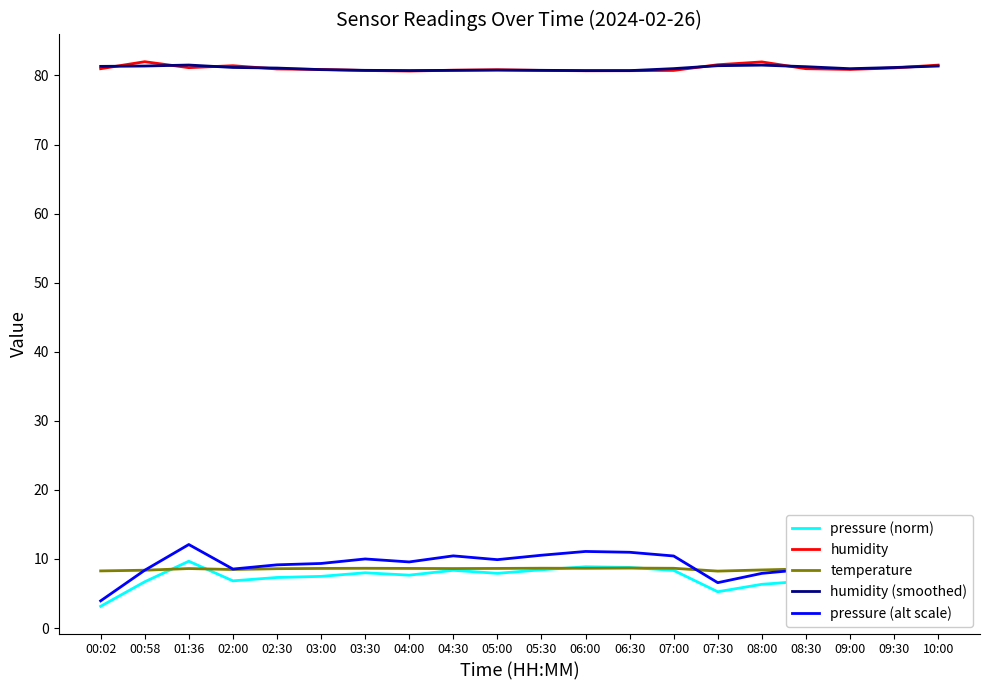

How many lines are shown in the chart?

5